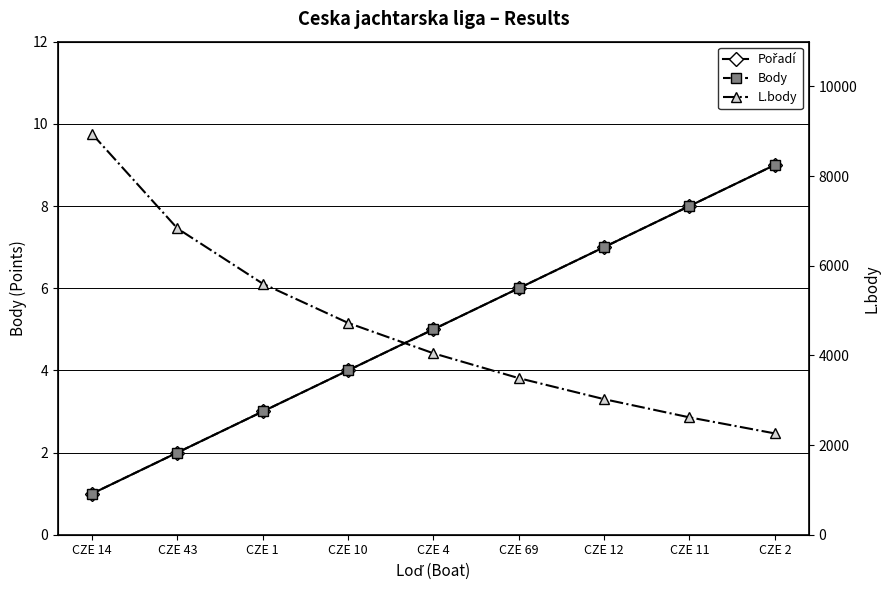

Reading left to right, list all the values displayed in this chart.

Pořadí: 1	2	3	4	5	6	7	8	9
Body: 1	2	3	4	5	6	7	8	9
L.body: 8940	6832	5600	4725	4047	3493	3024	2618	2260